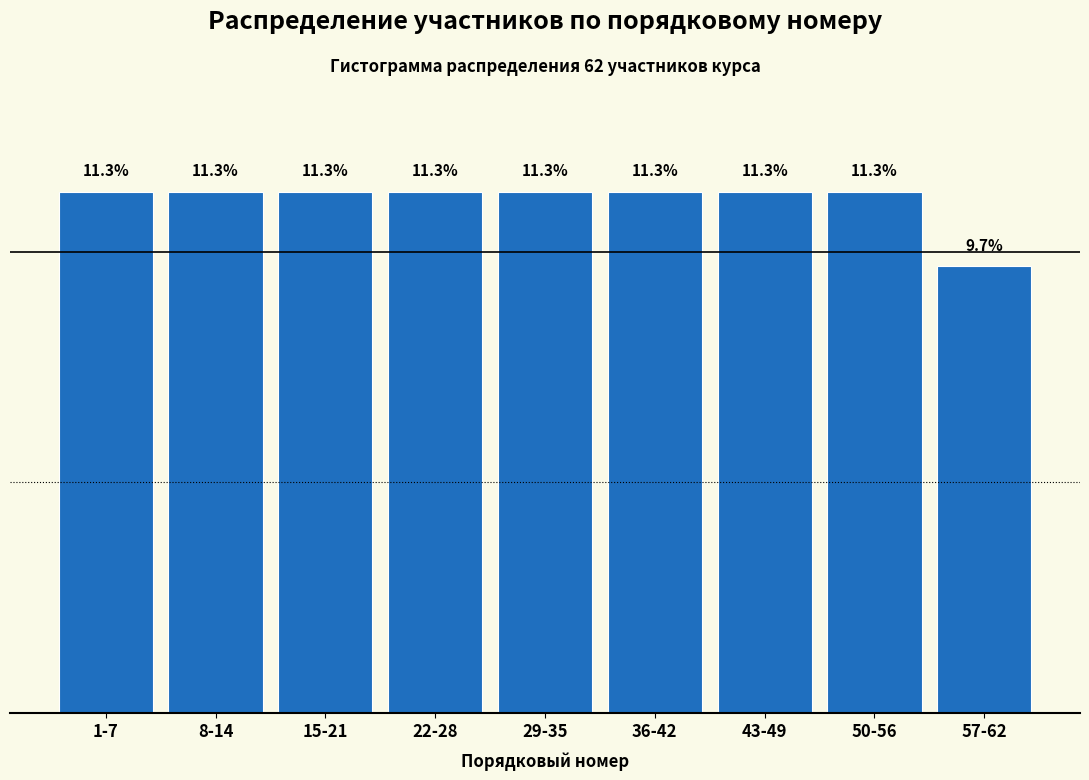

Where does the data first go above 11?

1-7